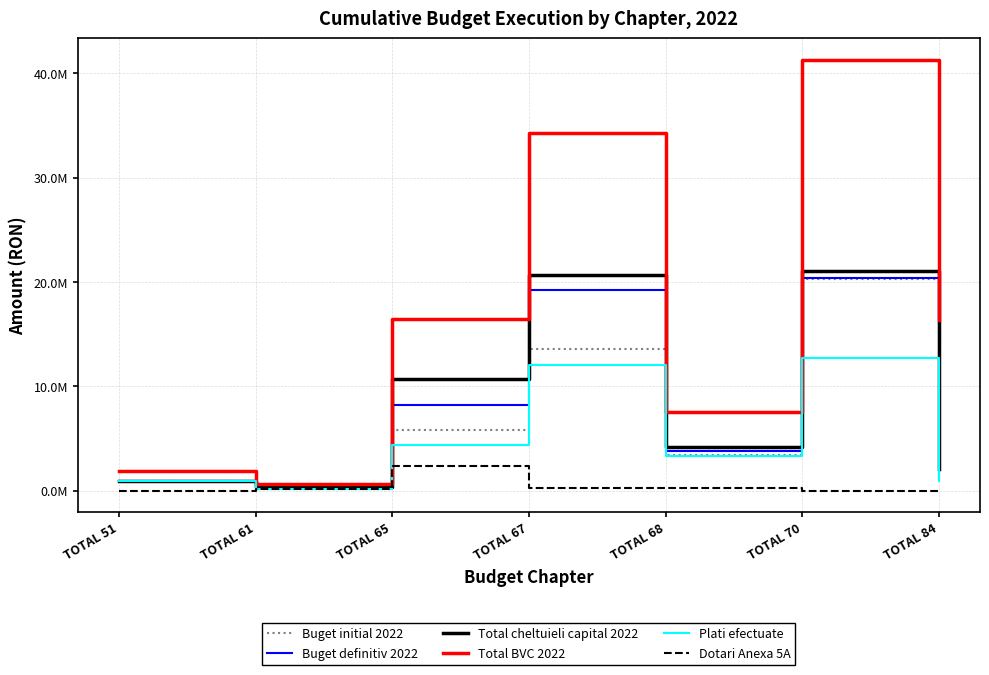

Between TOTAL 51 and TOTAL 84, which is larger?

TOTAL 84